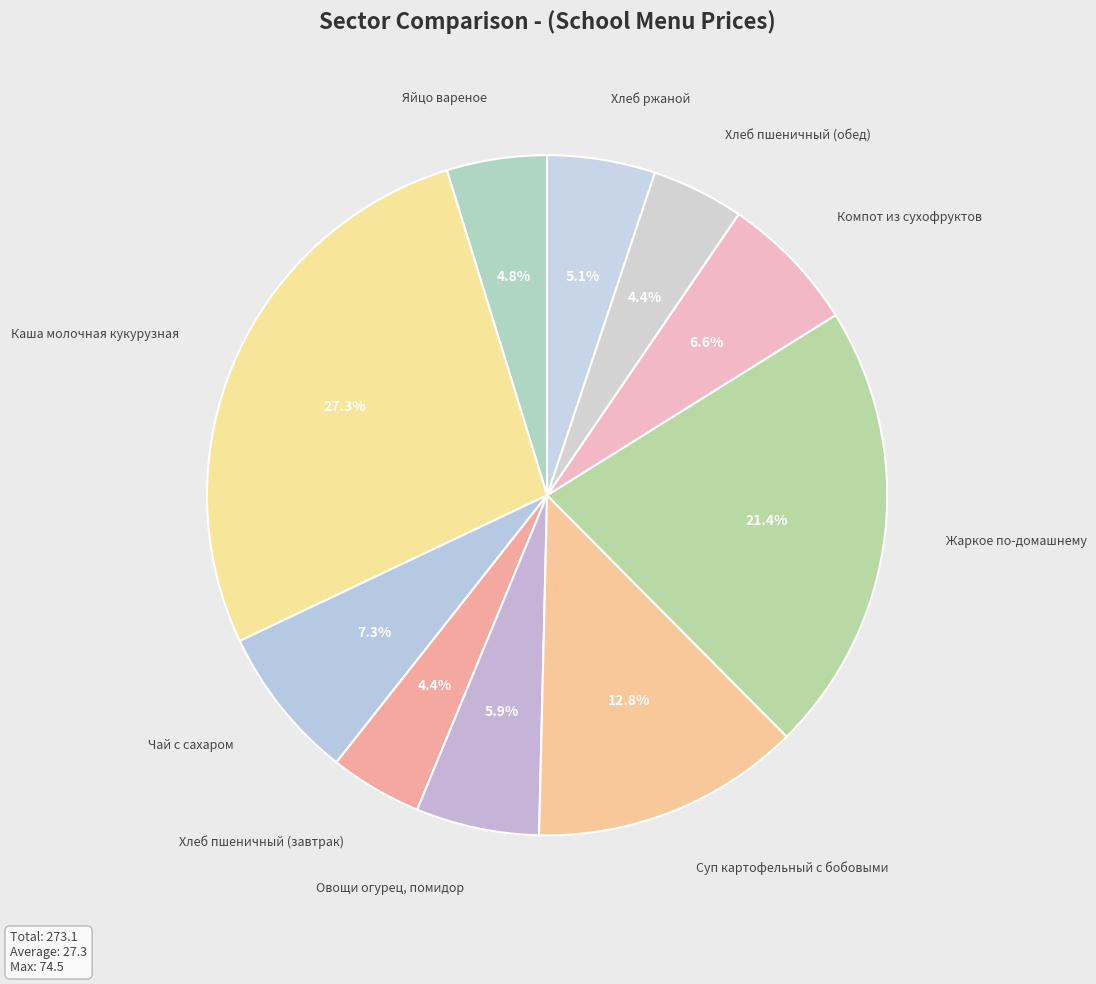

Which has a higher value, Каша молочная кукурузная or Жаркое по-домашнему?

Каша молочная кукурузная